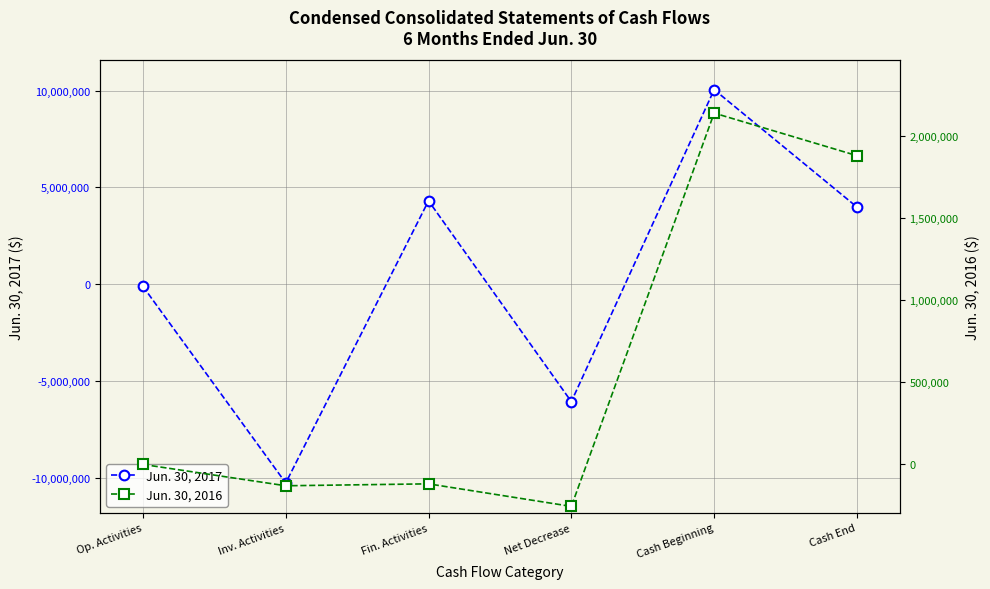

How many interior local peaks does the Jun. 30, 2016 series have?

2